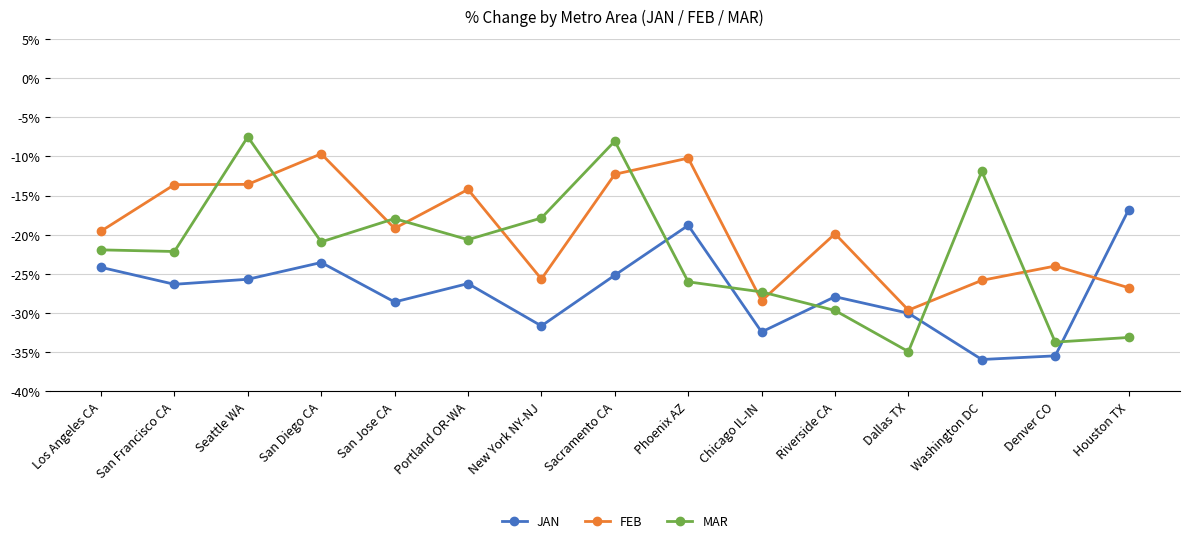

Is the value of MAR at Washington DC greater than the value of FEB at Los Angeles CA?

Yes